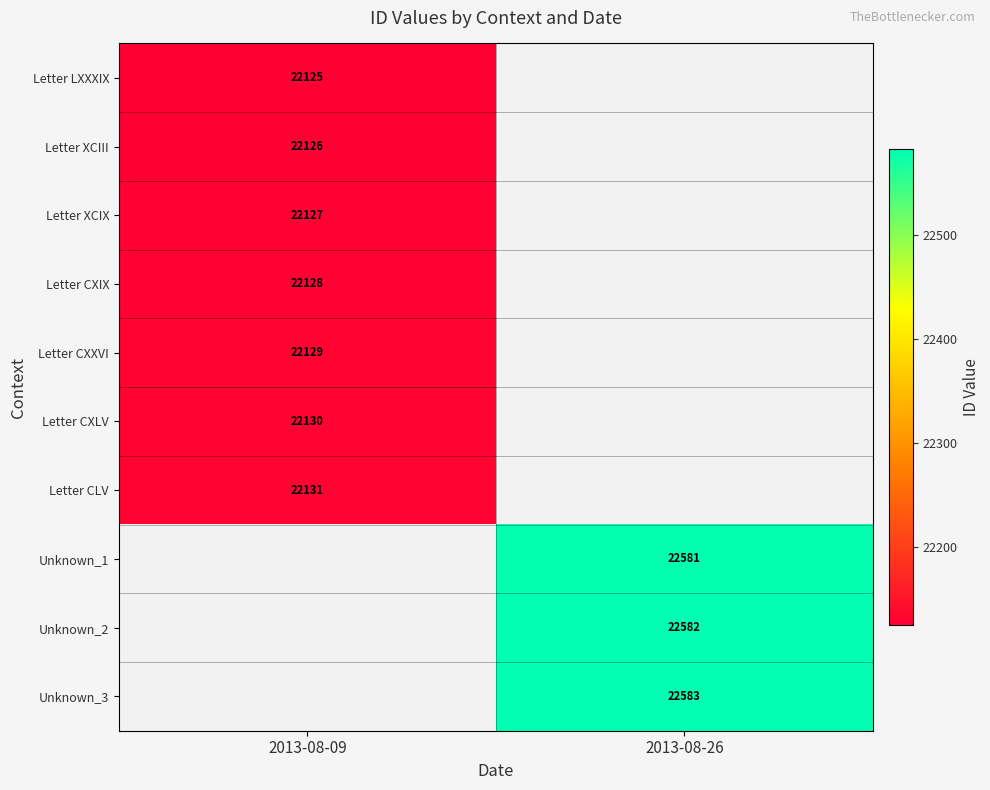

The Letter CXXVI series shows 22129 at 2013-08-09. True or false?

True